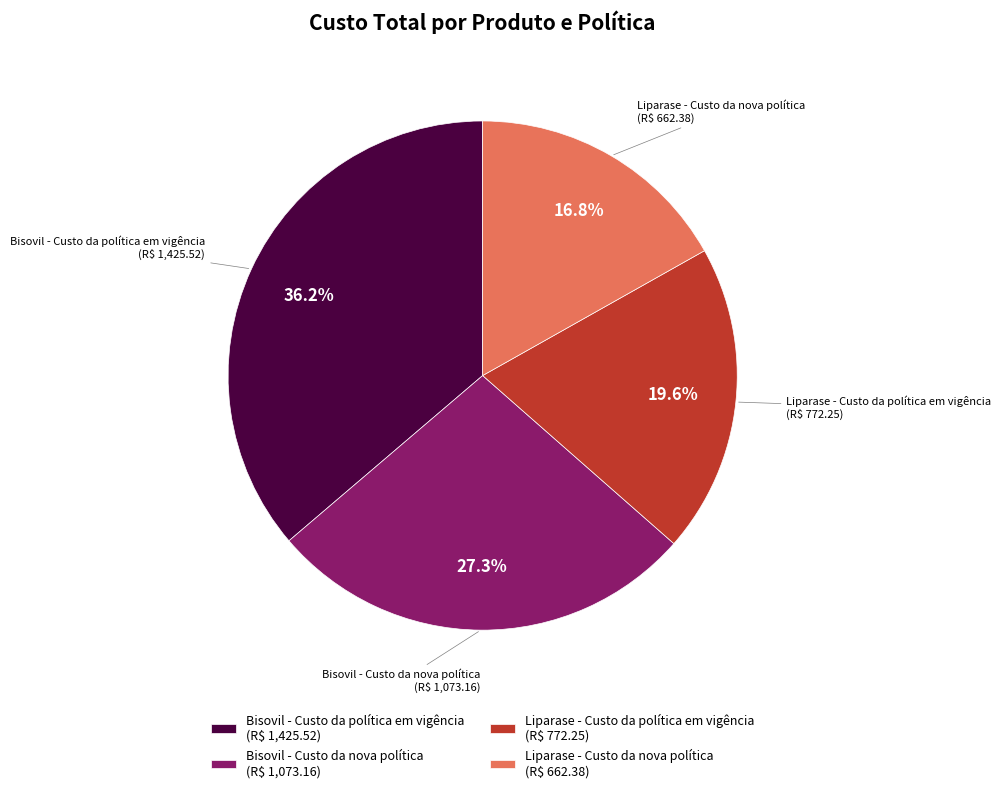

Which slice is the smallest?

Liparase - Custo da nova política